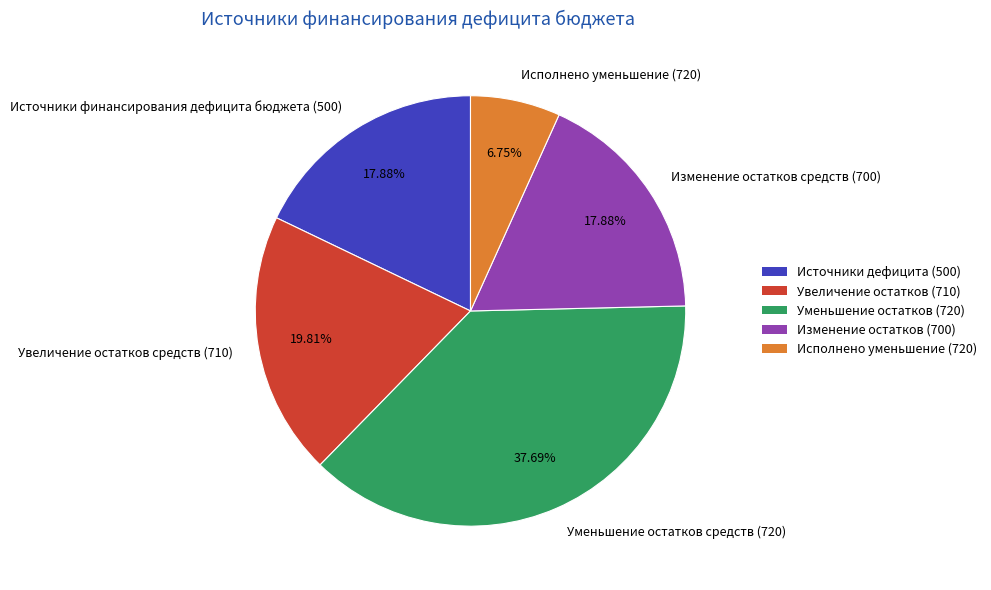

To the nearest percent, what is the combined percentage of Исполнено уменьшение (720) and Увеличение остатков средств (710)?

27%